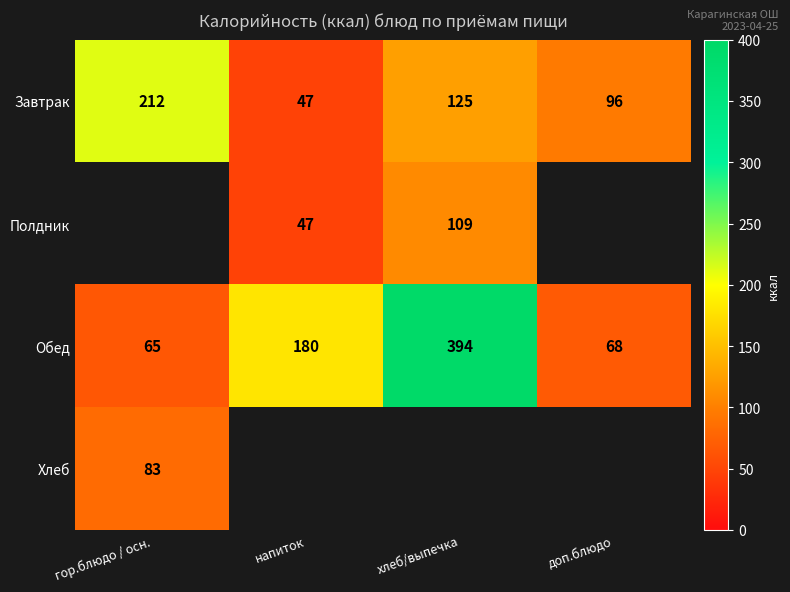

Is the value of Полдник at хлеб/выпечка greater than the value of Завтрак at гор.блюдо / осн.?

No